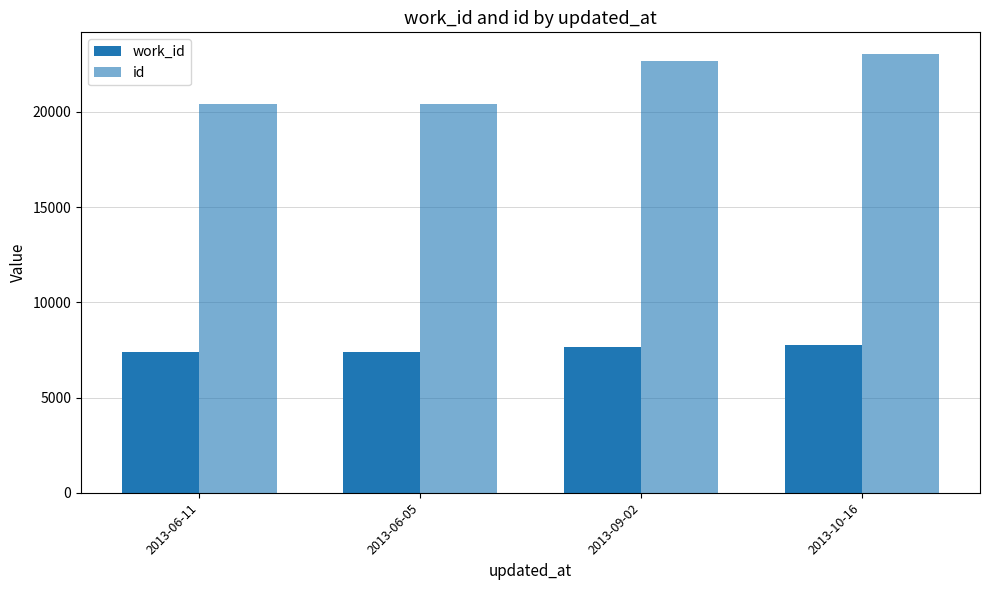

How many bars are there in each group?

2